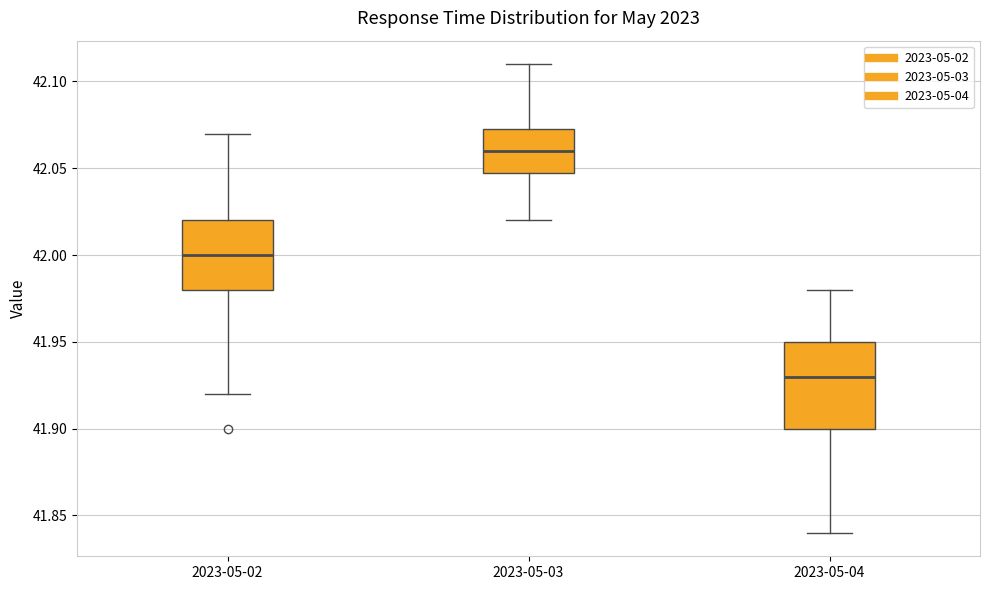

Which box is the tallest, from its lower edge to its upper edge?

2023-05-04